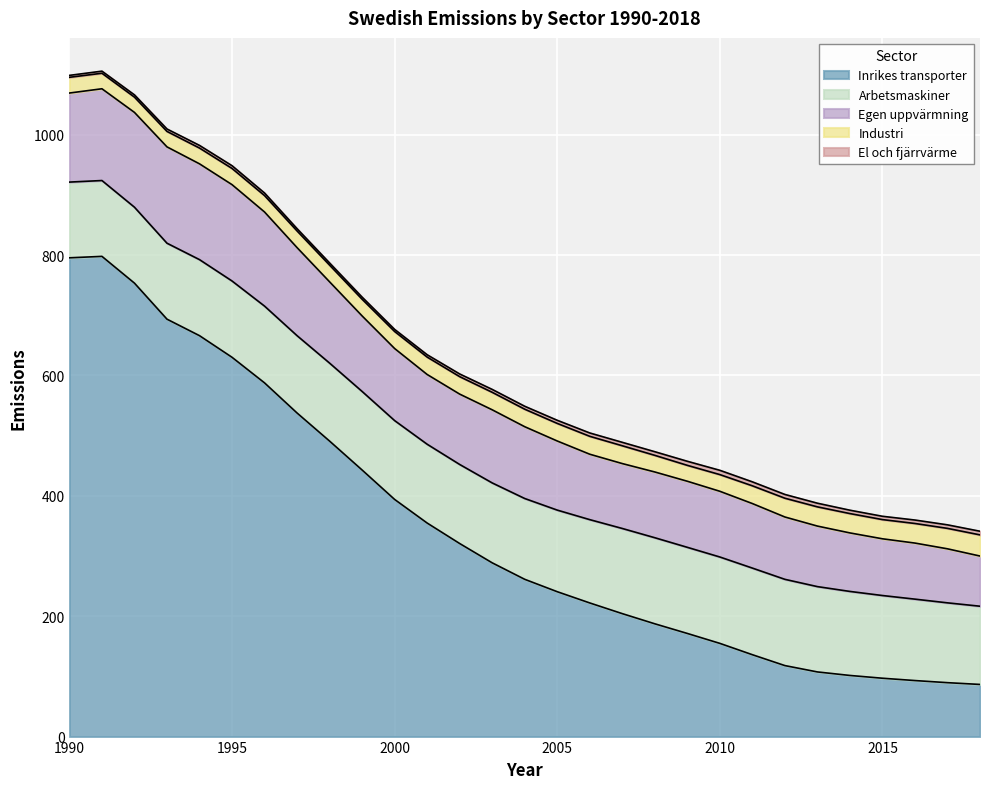

True or false: El och fjärrvärme and Inrikes transporter cross at least once.

False